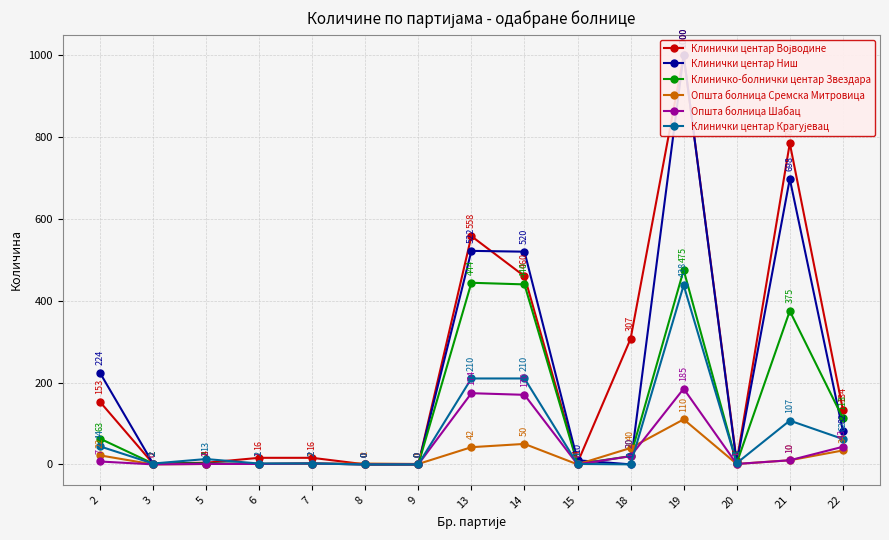

Between which two adjacent categories do Општа болница Сремска Митровица and Клиничко-болнички центар Звездара first intersect?

7 and 8